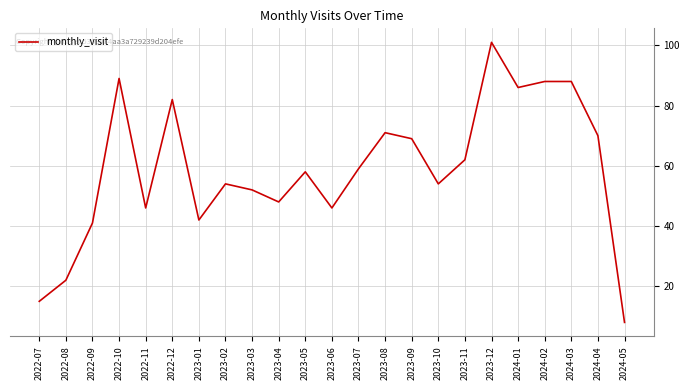

True or false: the data shows 38 at 2024-04.

False